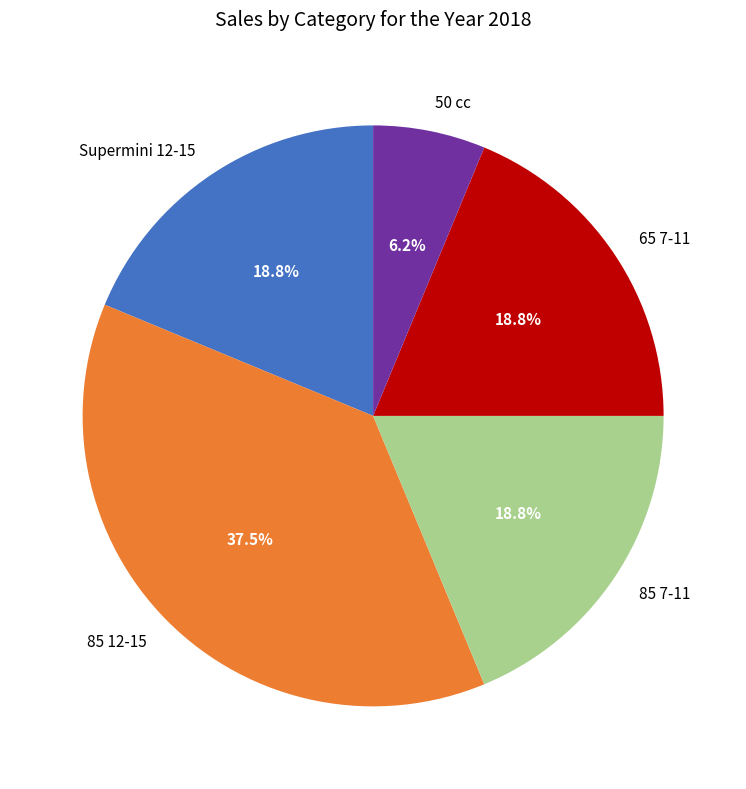

Count the number of slices in the pie.

5